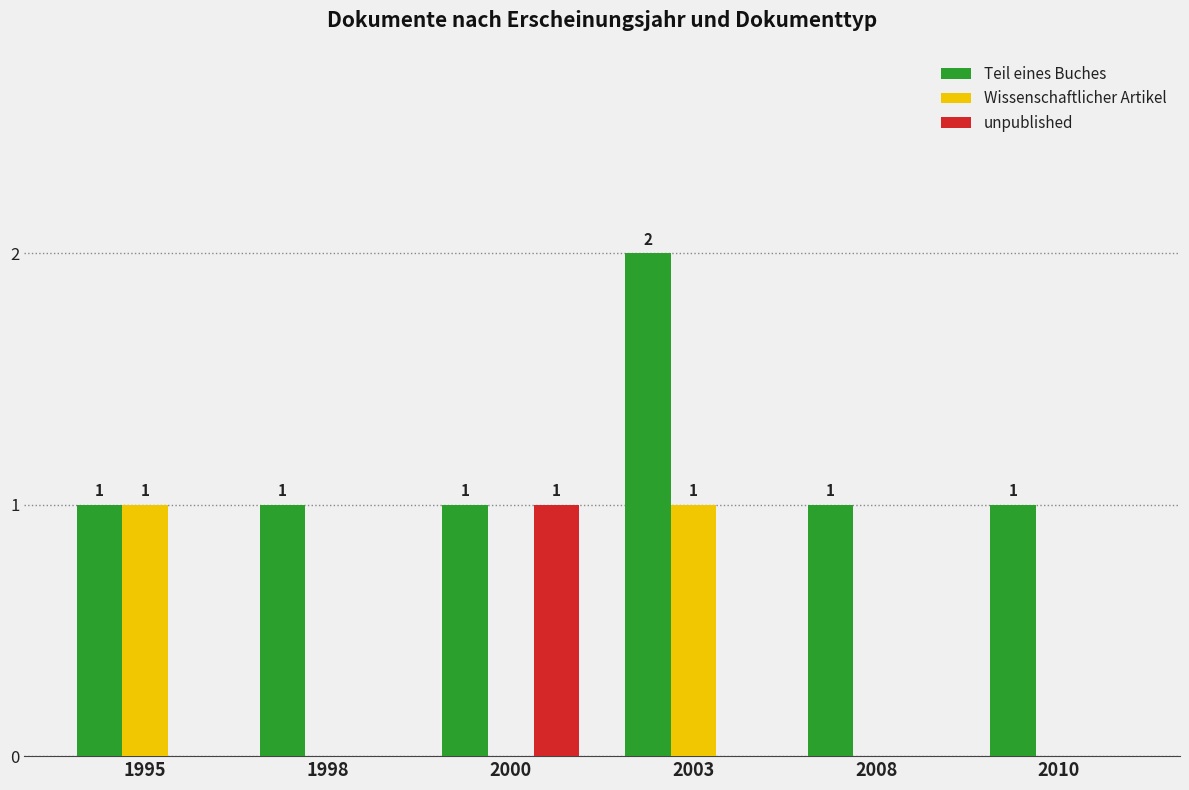

How many Teil eines Buches values are between 1 and 2?

6